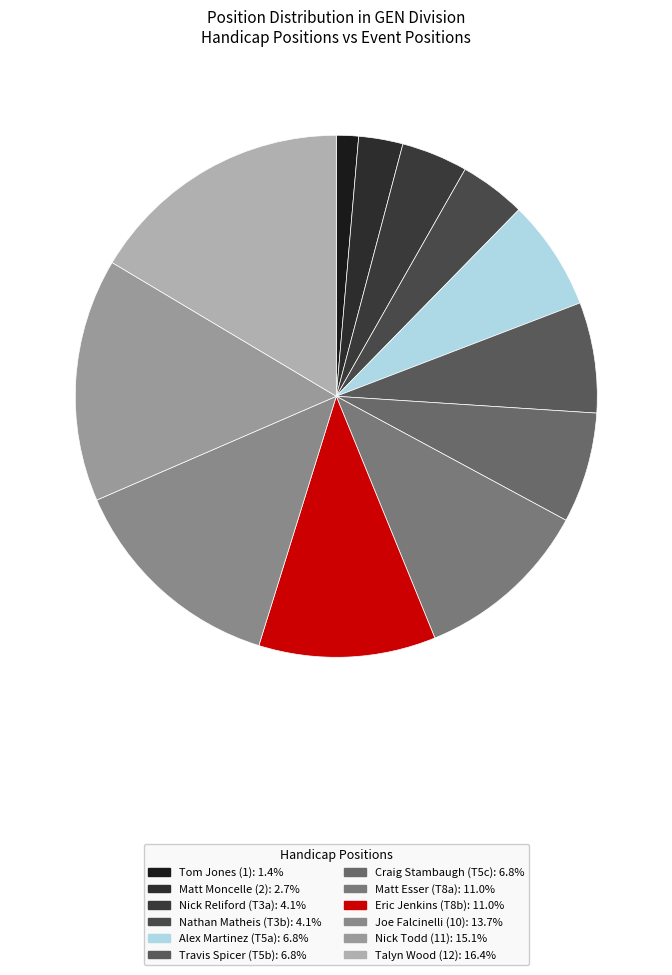

Count the number of slices in the pie.

12